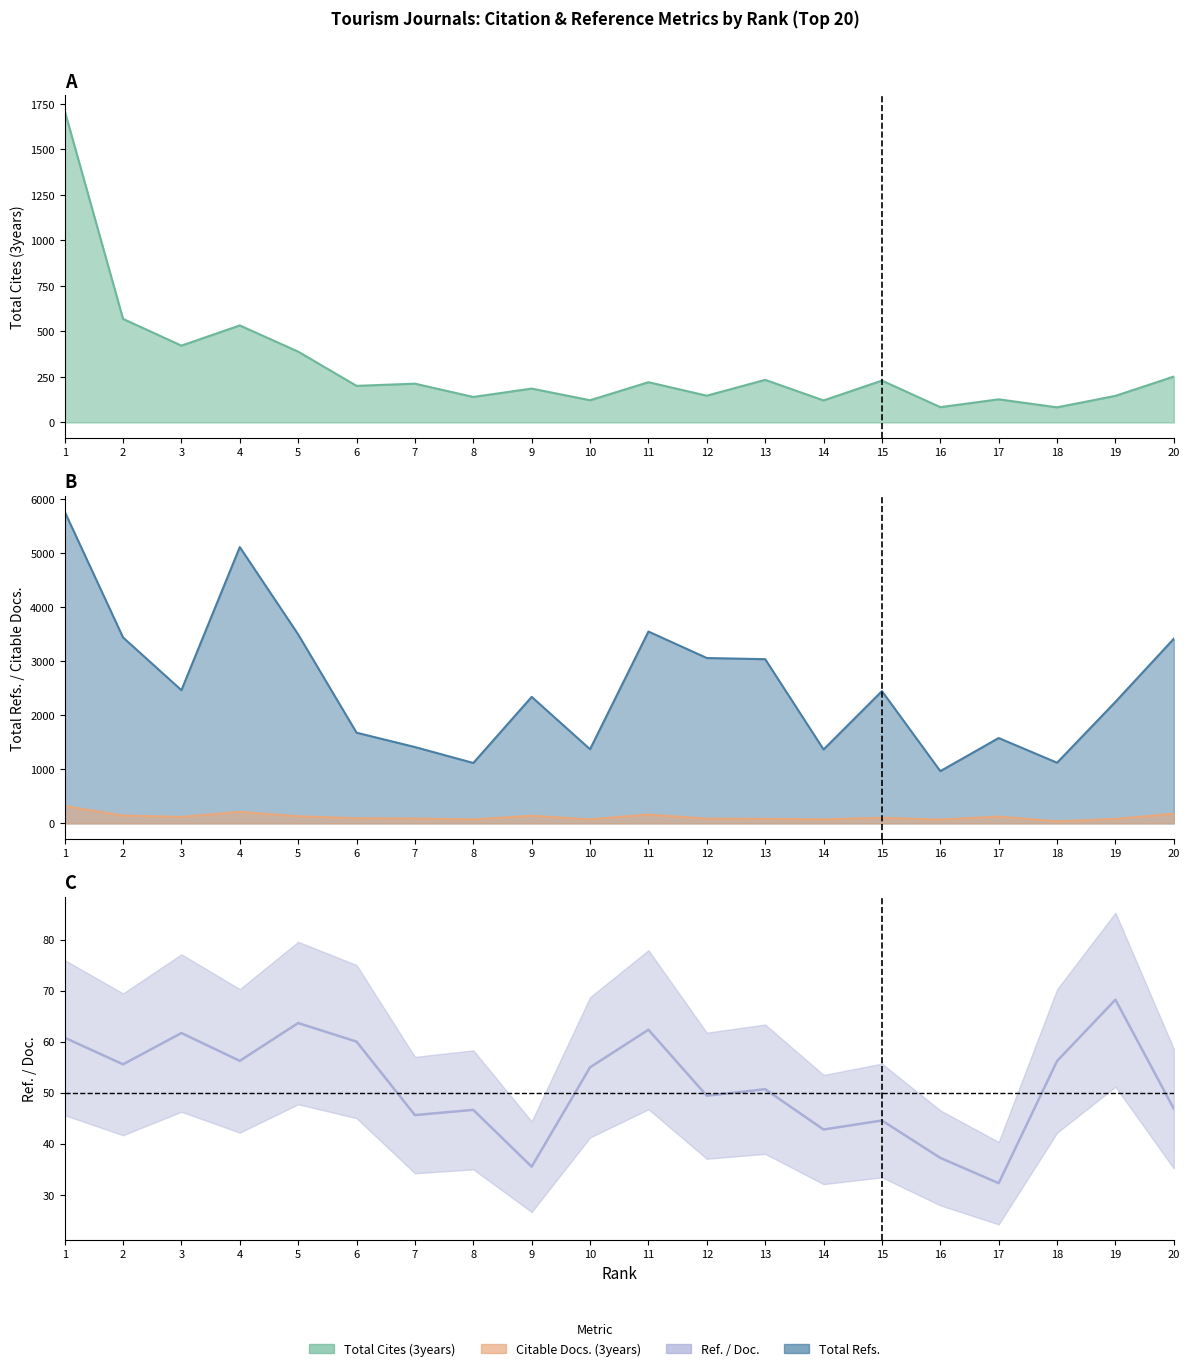

Where is Total Cites (3years) nearest to the value 898?

2